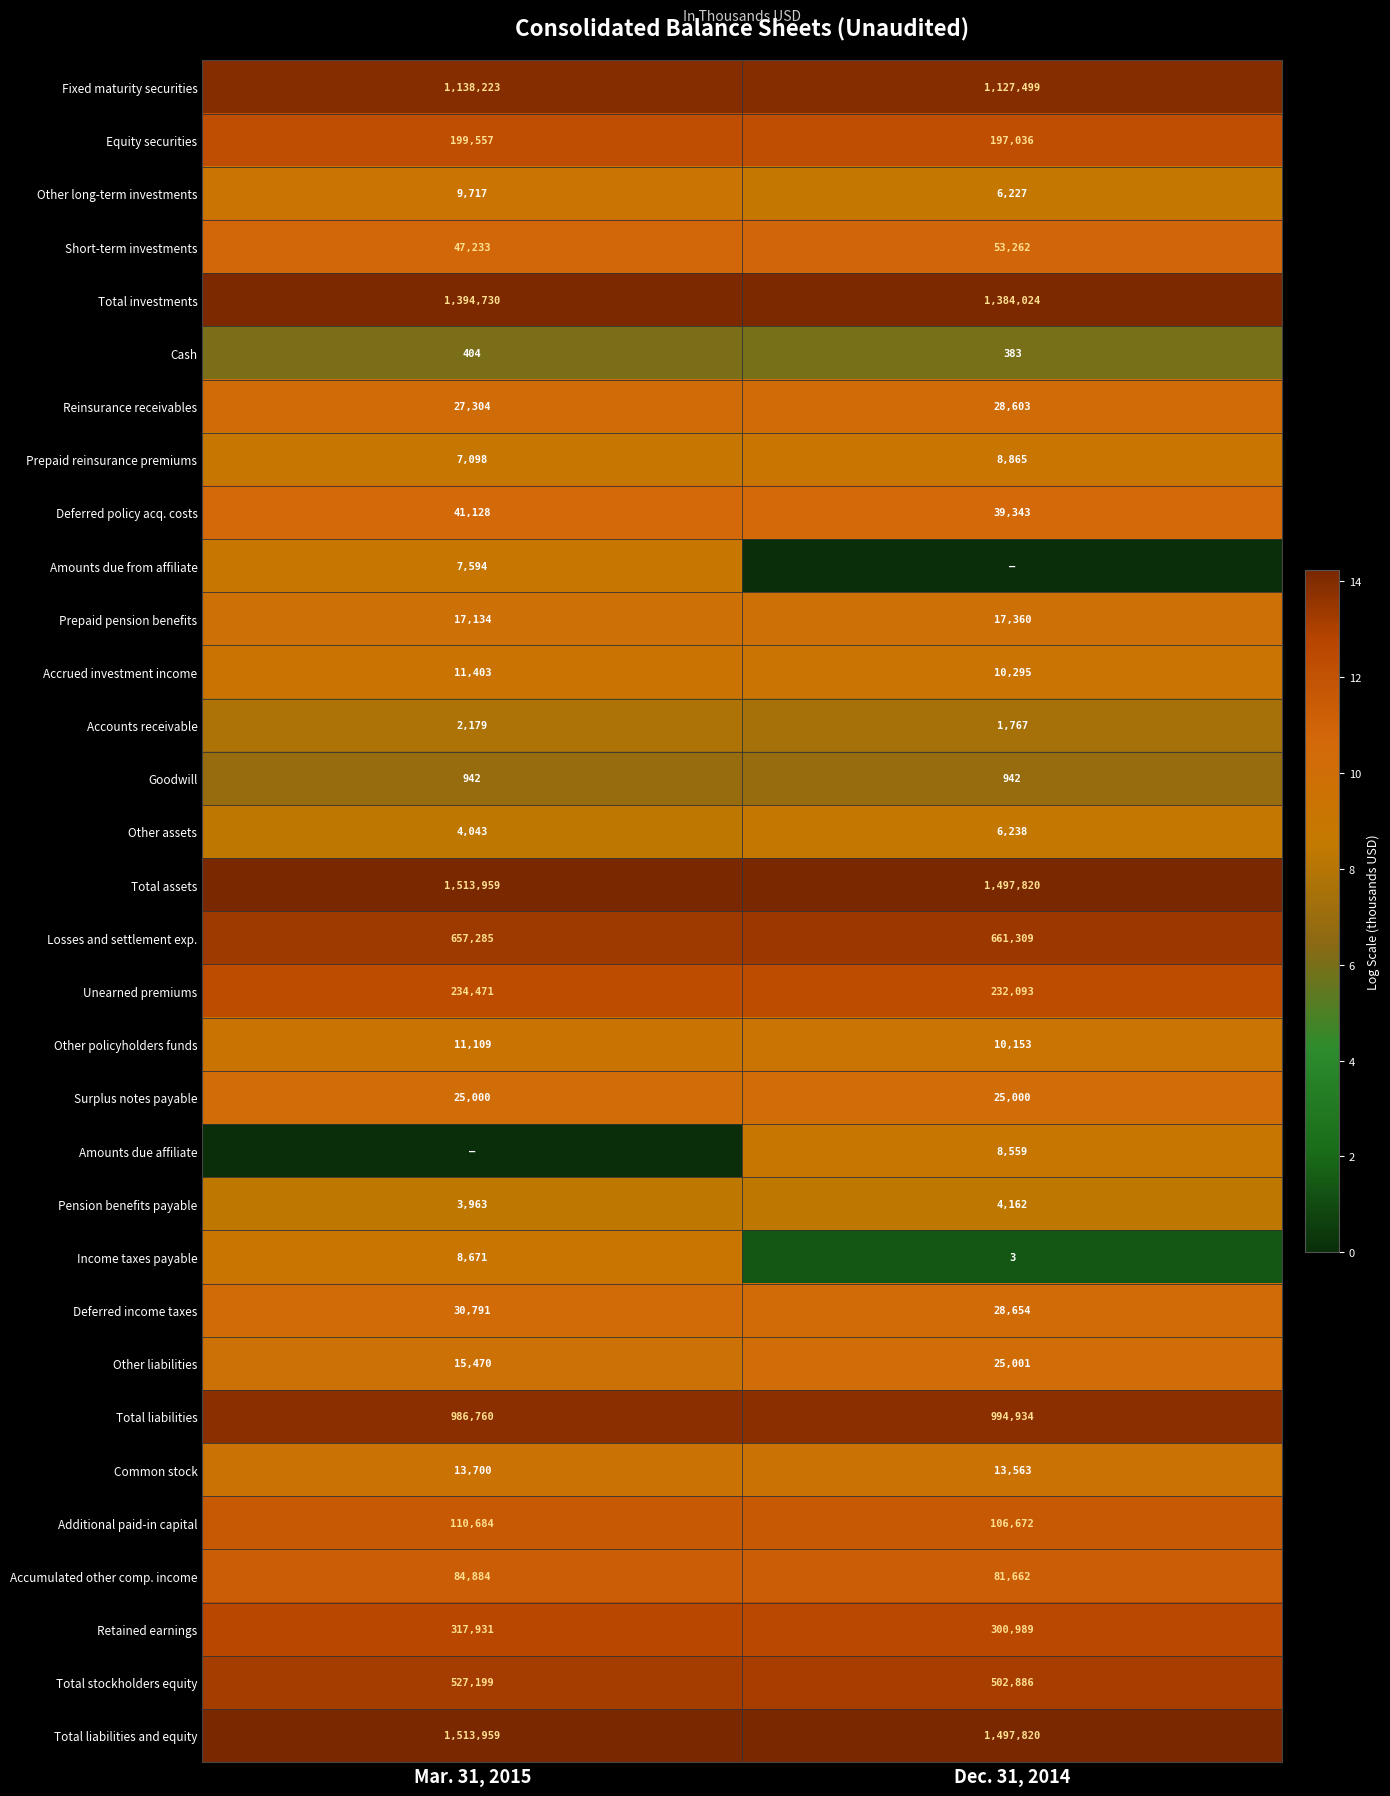

Is the value of Pension benefits payable at Dec. 31, 2014 greater than the value of Common stock at Mar. 31, 2015?

No